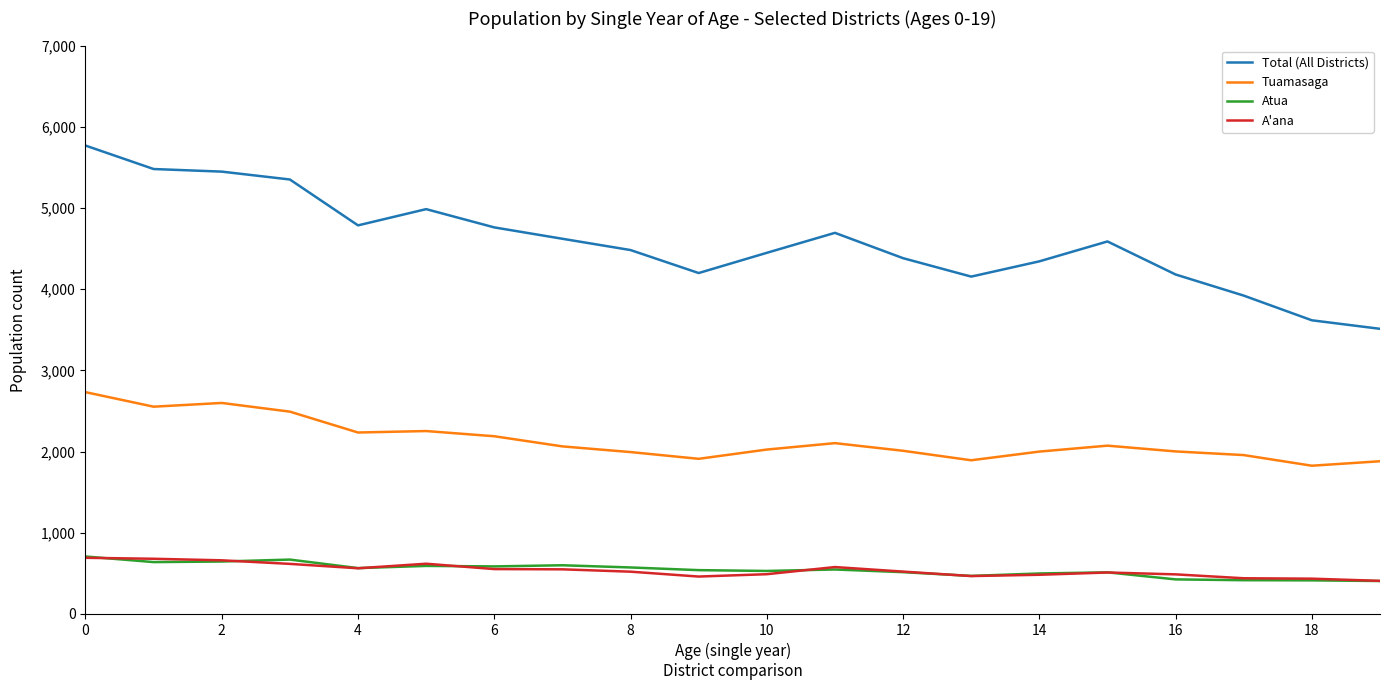

In Atua, how many points are higher than both neighbors (excluding endpoints)?

5